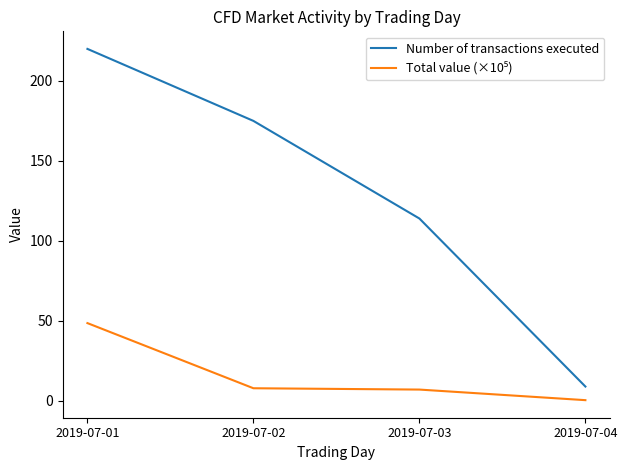

What is the sum of the Number of transactions executed values at 2019-07-02 and 2019-07-01?

395.0